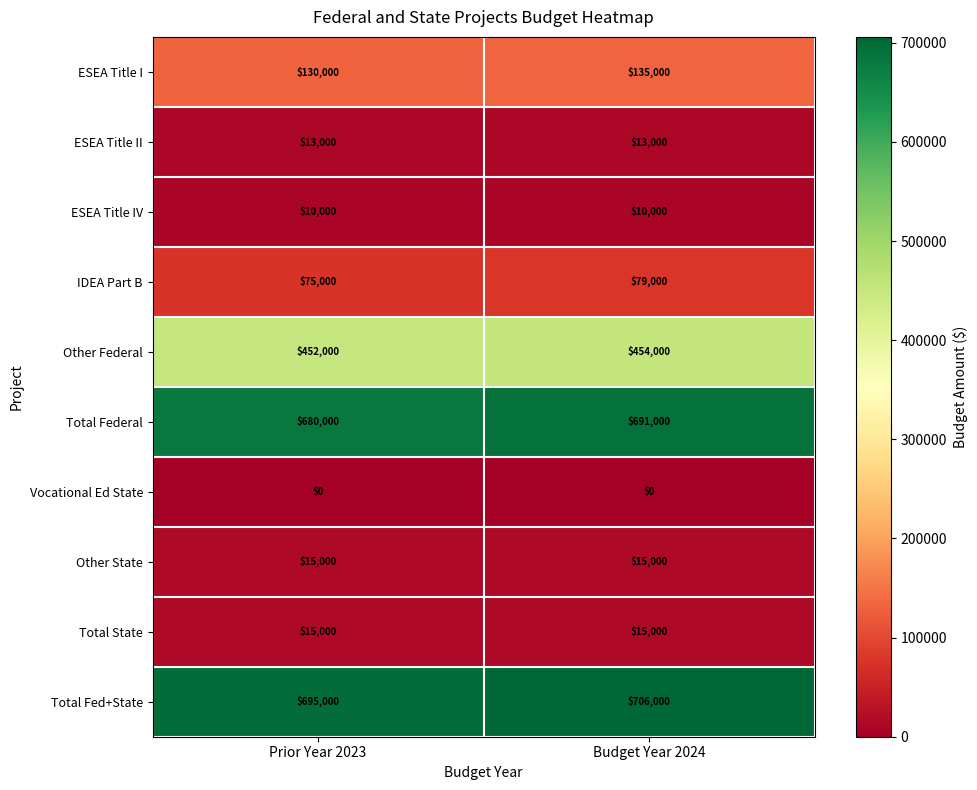

What is the spread (max minus min) of values at Prior Year 2023?

695000